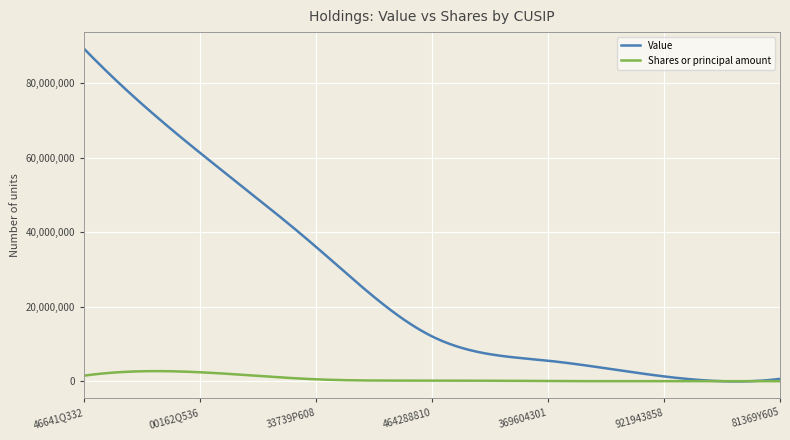

What is the maximum value for Value?

89295000.0